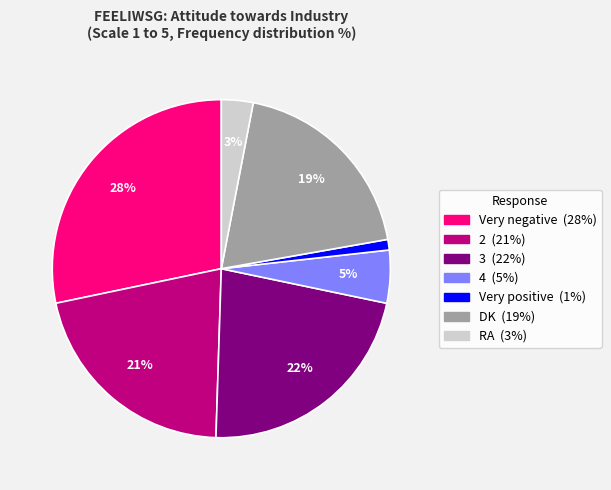

Is RA the majority of the pie?

No